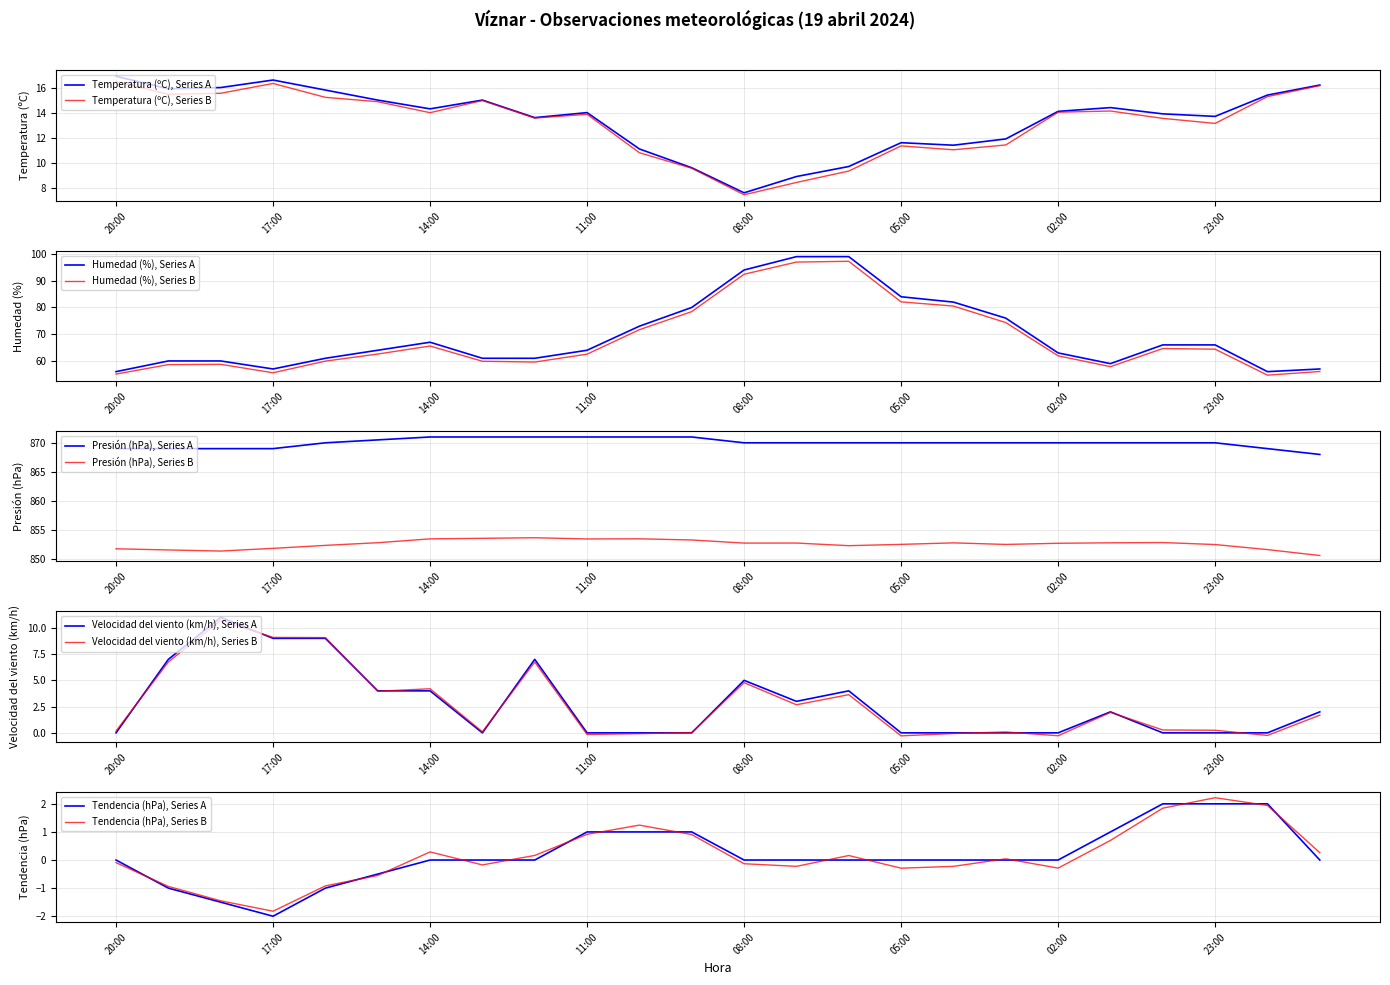

The Velocidad del viento (km/h) series shows 3.4 at 01:00. True or false?

False